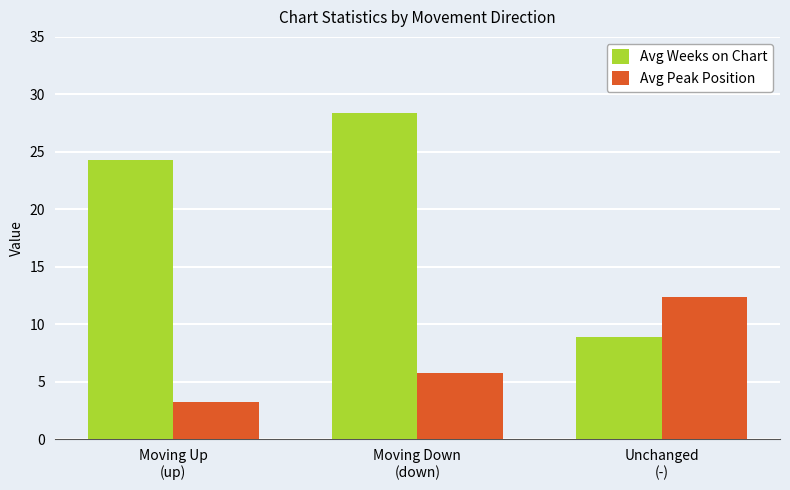

How many groups of bars are there?

3